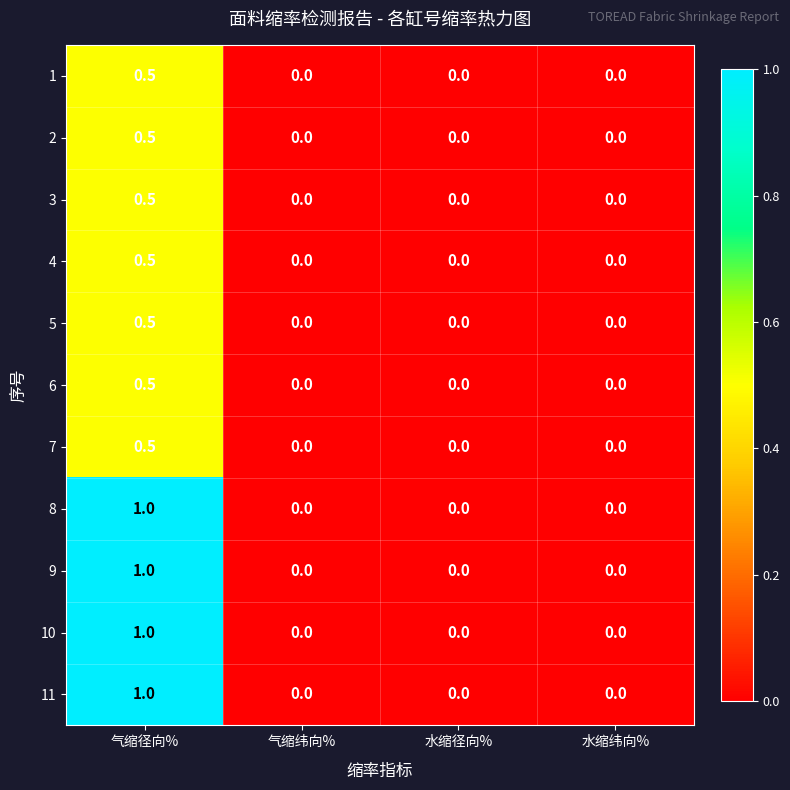

Count the 6 values in the range 0 to 1.

4